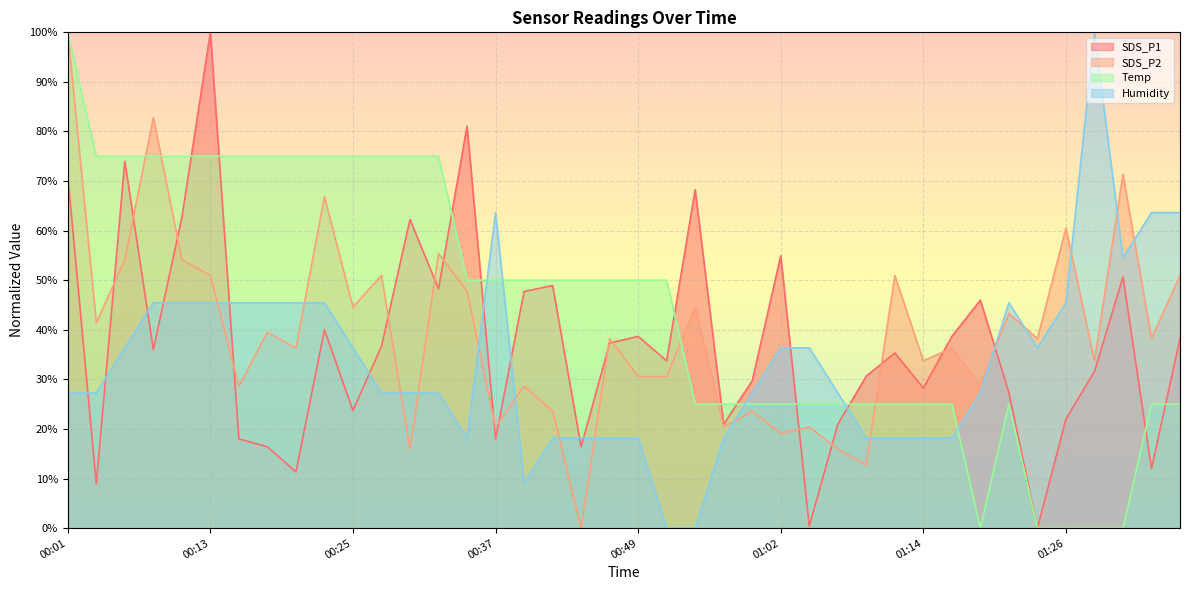

Count the number of categories in the chart.

40